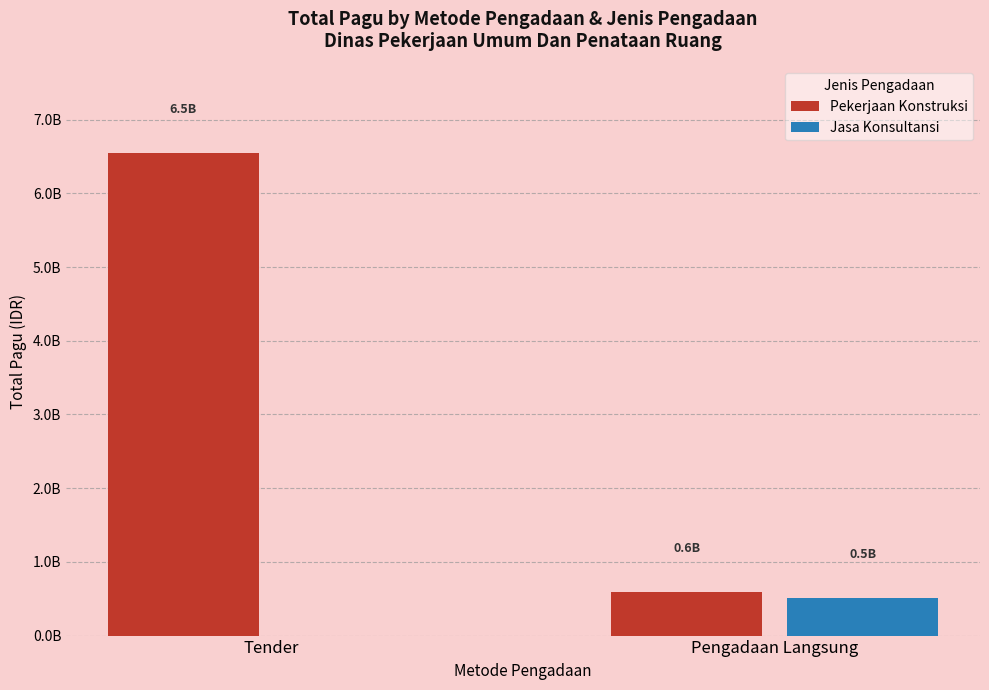

The value of Pekerjaan Konstruksi at Pengadaan Langsung is 596850000. True or false?

True